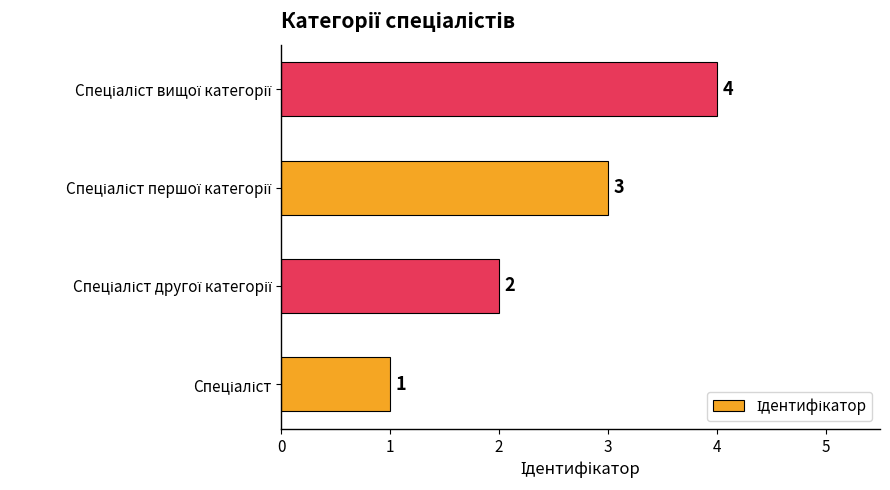

Count the values in the range 2 to 4.

3